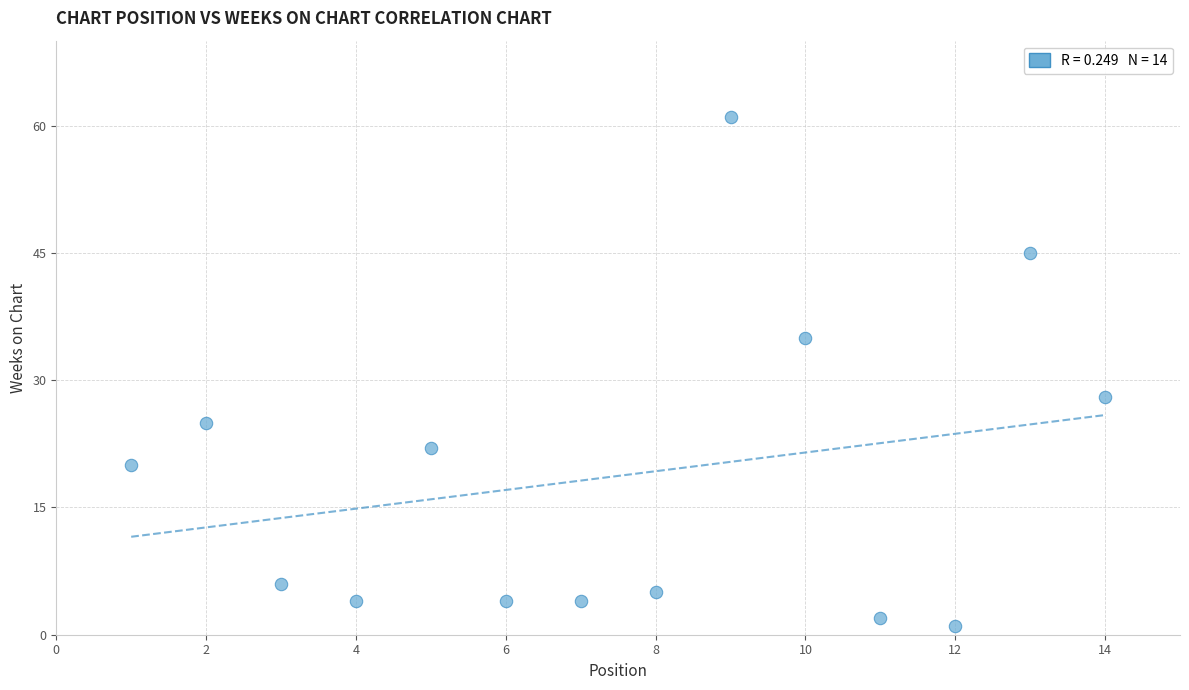

What is the range of X values (max minus min)?

13